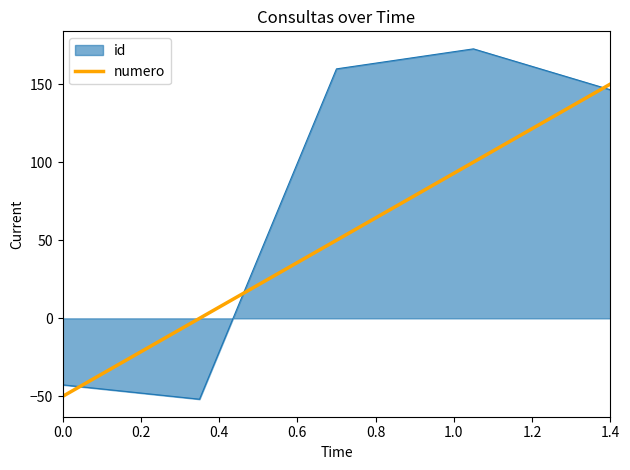

What is the greatest value displayed?

172.5